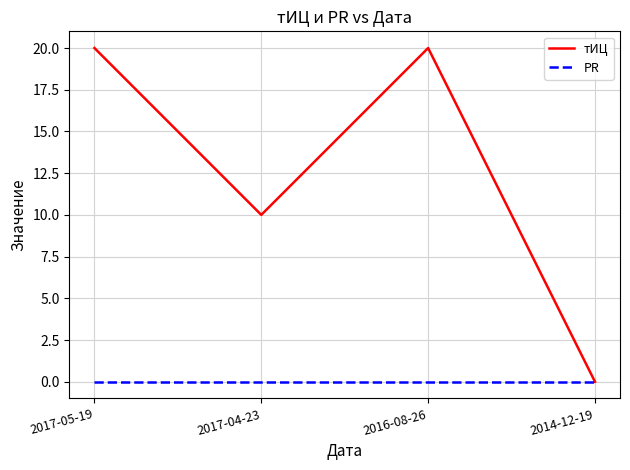

Does the chart display data point markers on the line(s)?

No